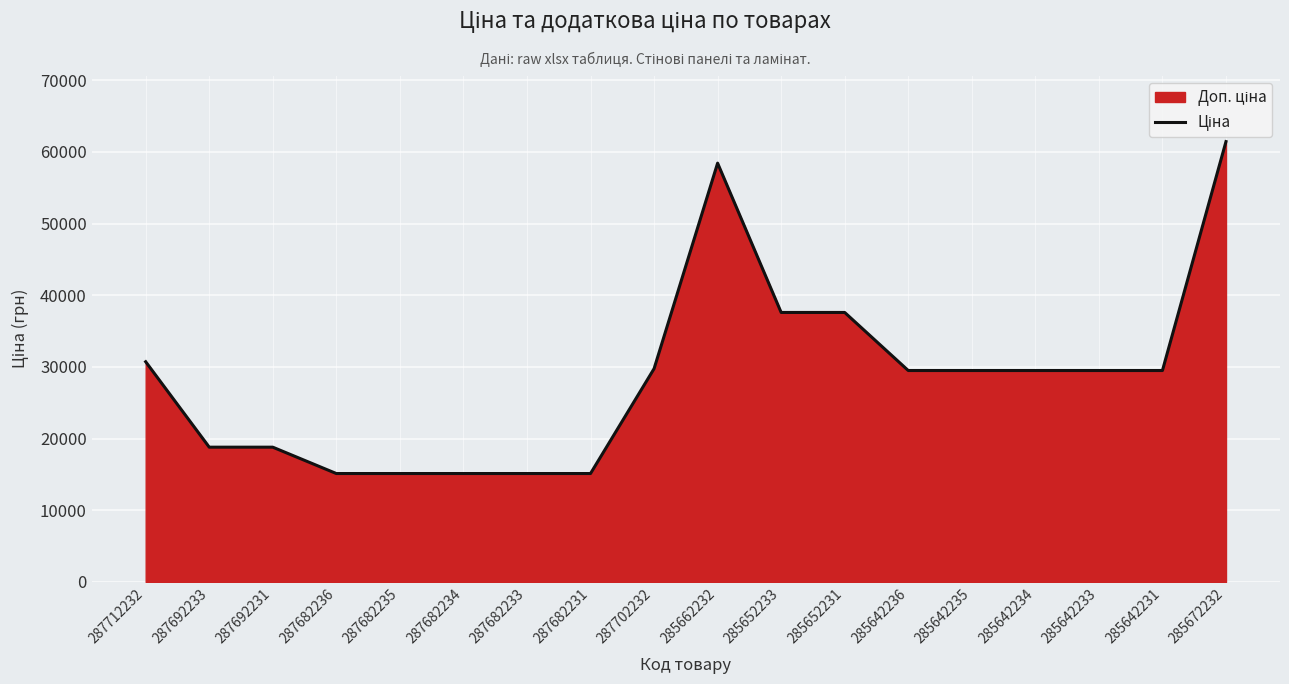

What is the sum of all values?

516163.5